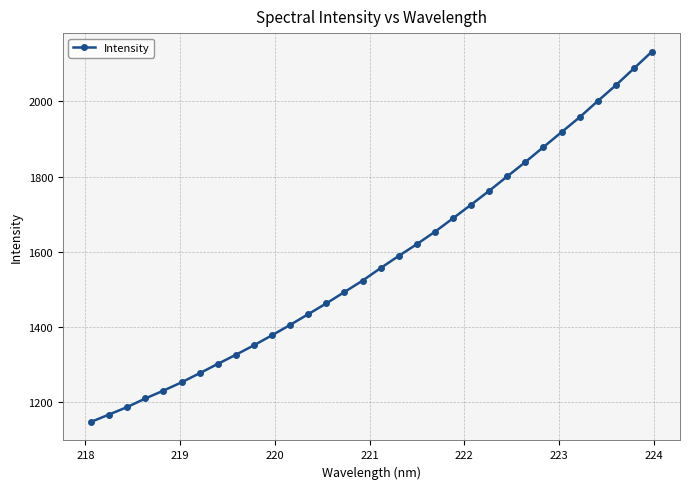

What is the value of the 24th point from the left?

1800.5